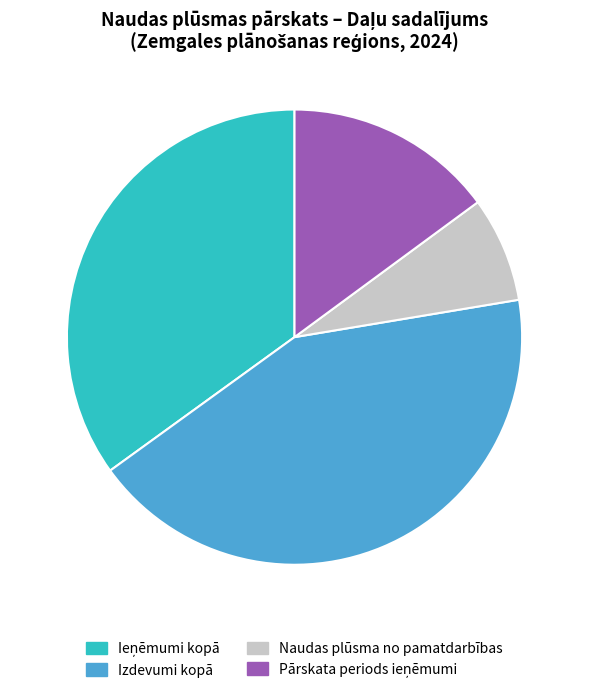

Is there any slice that represents more than half of the pie?

No